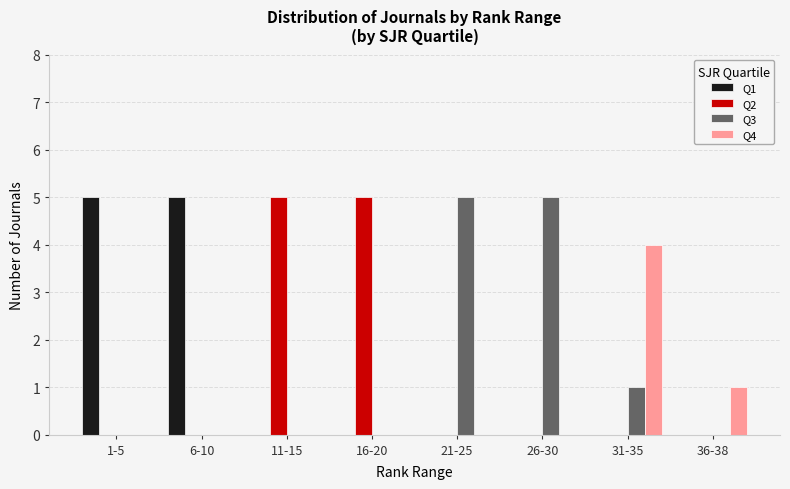

What is the sum of all Q3 values?

11